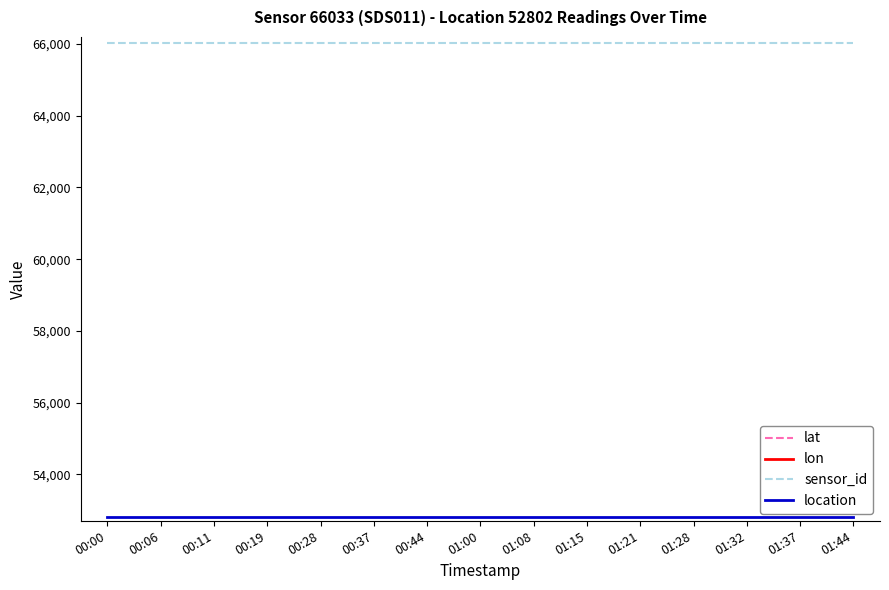

What is the spread (max minus min) of values at 01:15?

66016.7